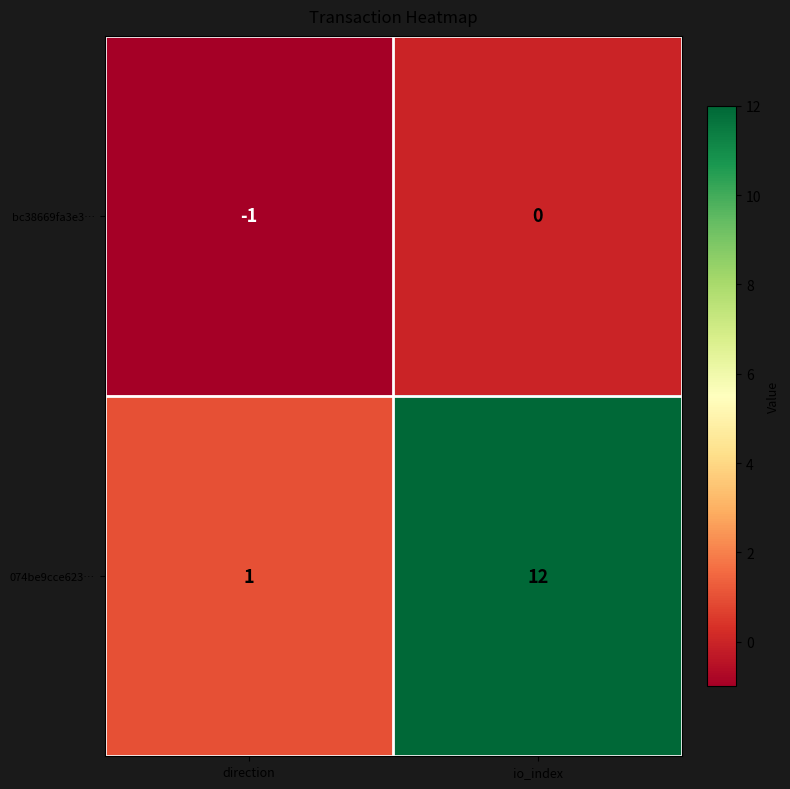

True or false: bc38669fa3e3… has a value of 0 at direction.

False